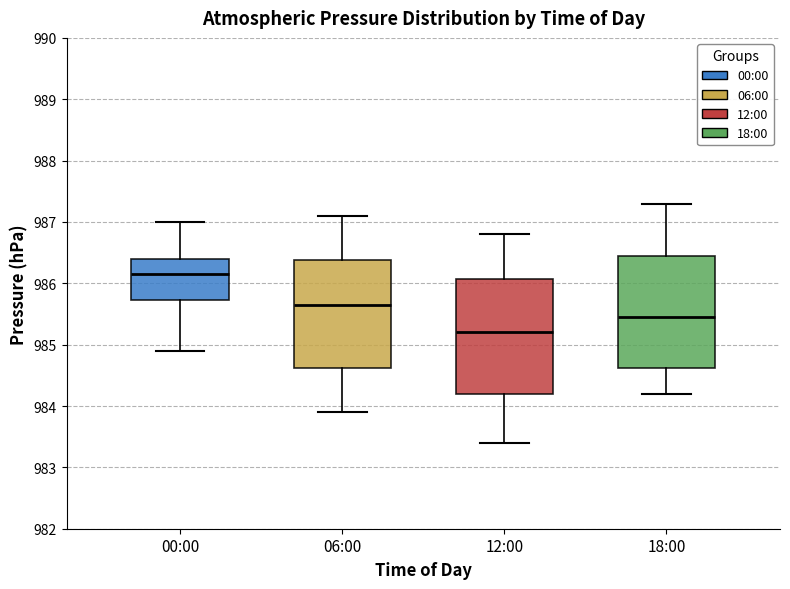

Reading left to right, read every box against the y-axis: the position of its median line, the range the box covers, and the ends of its whiskers. The values are not printed on the chart, so give them approximately, as read against the axis.

00:00: median 986.2, box 985.7 to 986.4, whiskers 984.9 to 987.0
06:00: median 985.7, box 984.6 to 986.4, whiskers 983.9 to 987.1
12:00: median 985.2, box 984.2 to 986.1, whiskers 983.4 to 986.8
18:00: median 985.5, box 984.6 to 986.5, whiskers 984.2 to 987.3